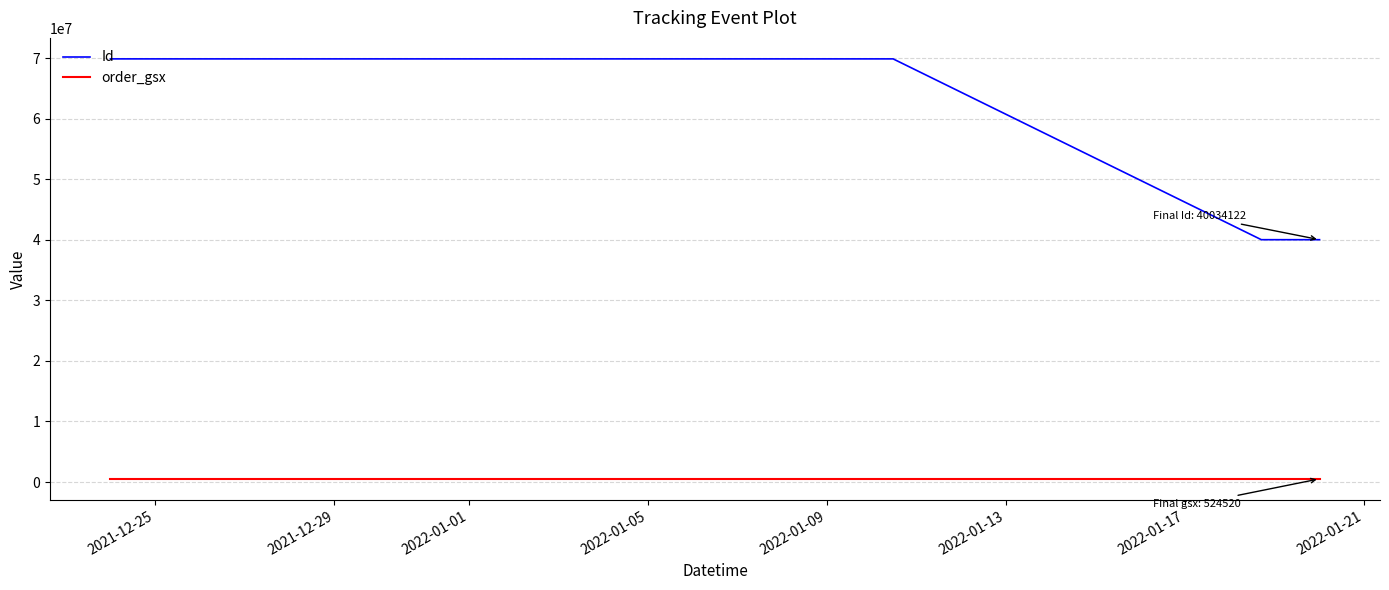

What is the maximum value shown in the chart?

69903716